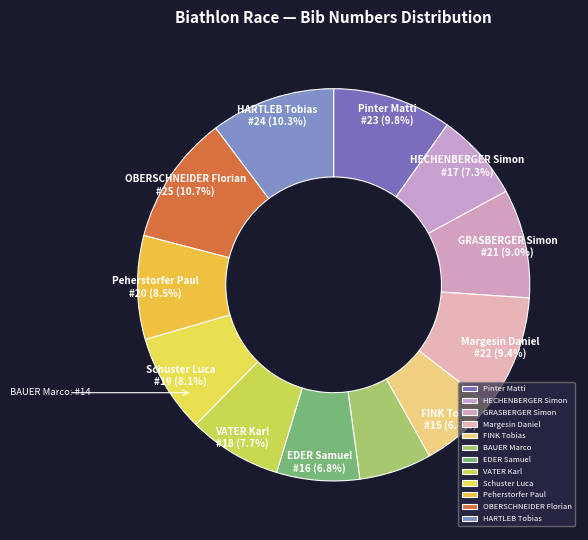

To the nearest percent, what is the difference between the Peherstorfer Paul and HARTLEB Tobias slice percentages?

2%